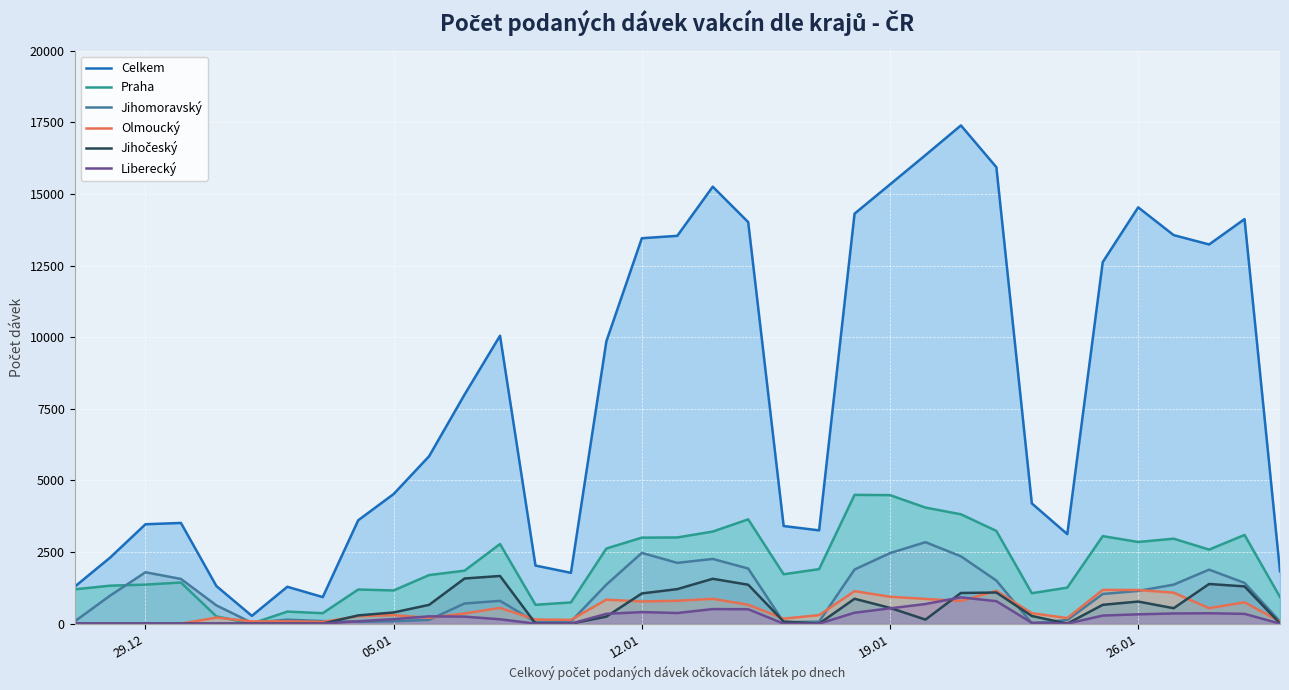

True or false: Celkem and Liberecký intersect in this chart.

False